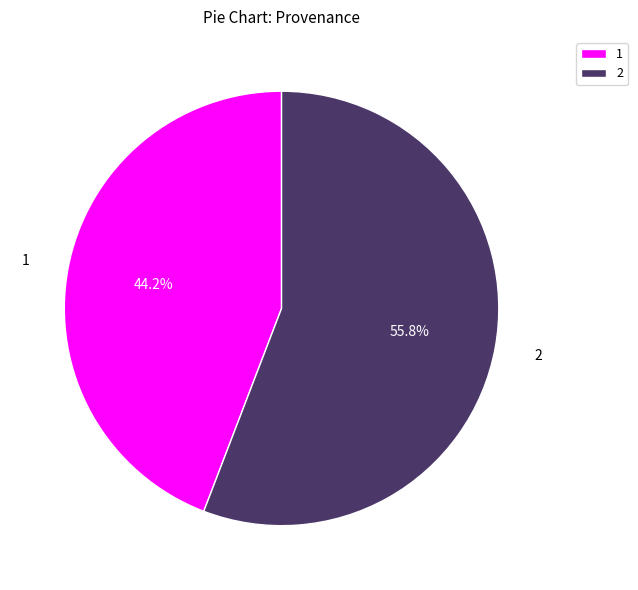

Rank the categories by value from highest to lowest.

2, 1